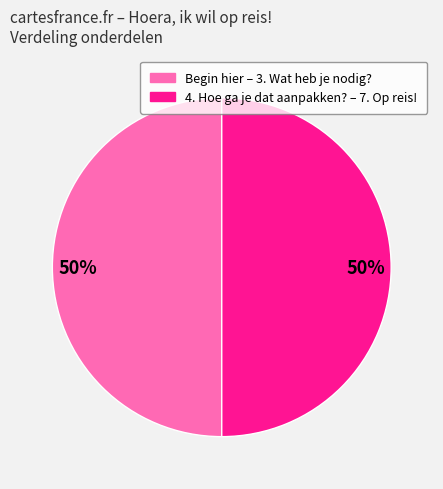

Do 4. Hoe ga je dat aanpakken? – 7. Op reis! and Begin hier – 3. Wat heb je nodig? together represent more than half of the pie?

Yes